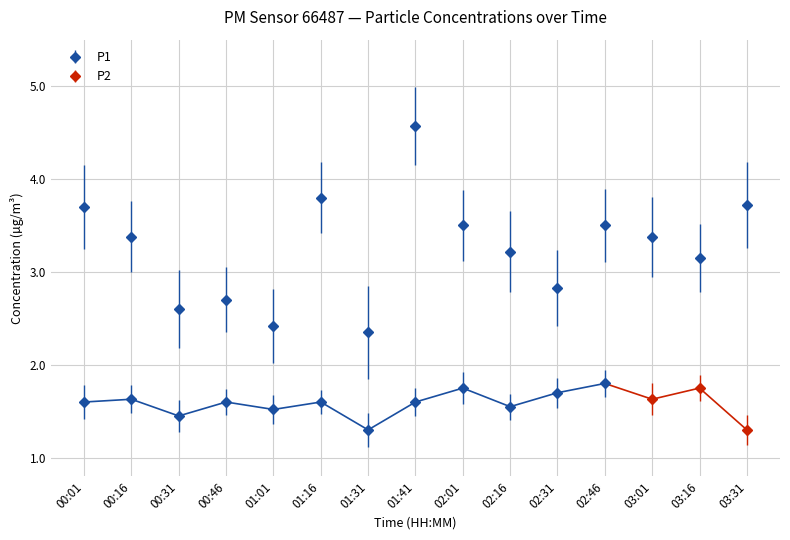

What is the change in value from 02:31 to 02:46?

+0.7